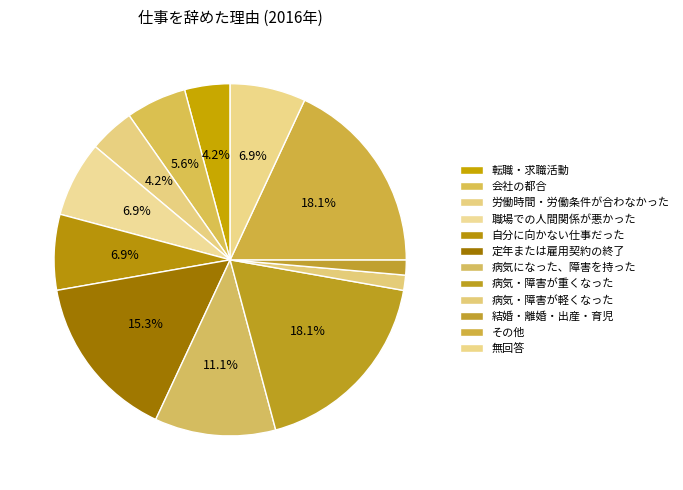

Is it true that その他 is 18% of the pie?

True